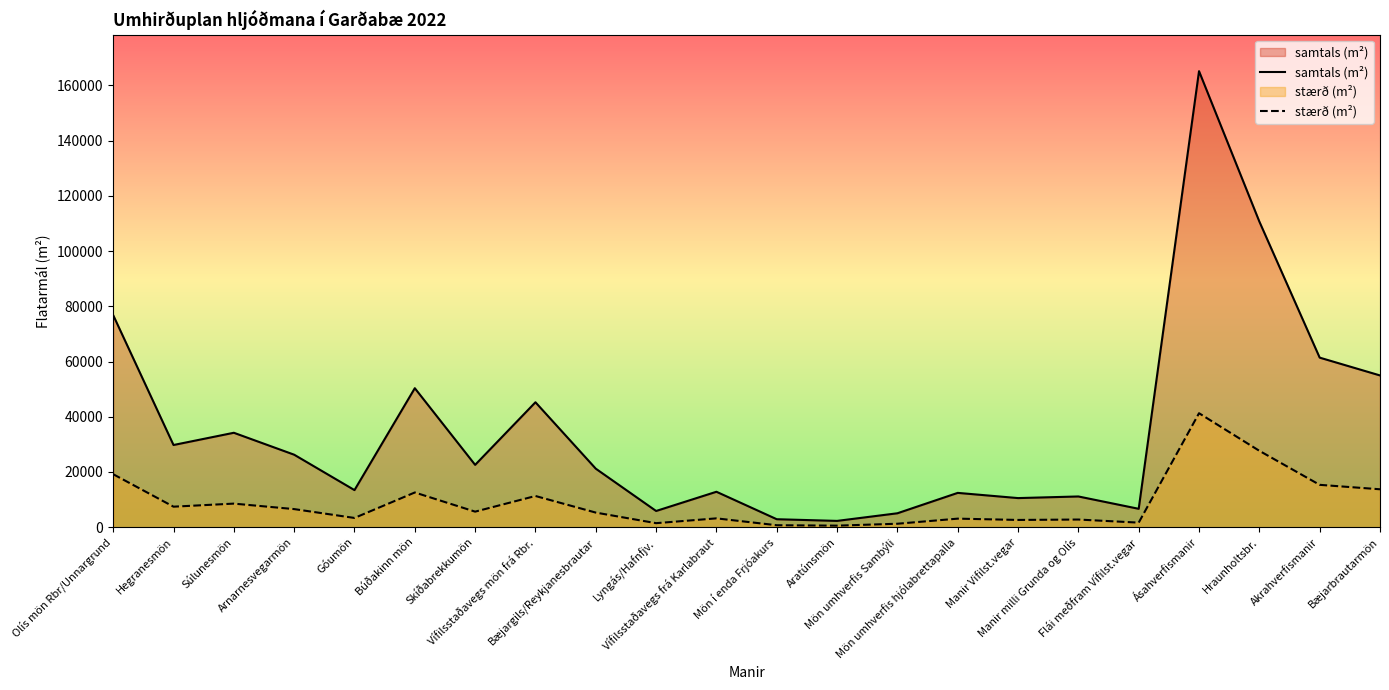

What is the label of the 19th point from the left?

Ásahverfismanir